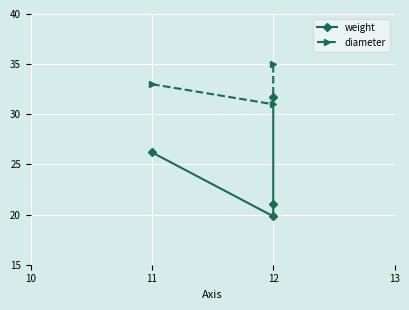

At which label does diameter reach its peak?

12